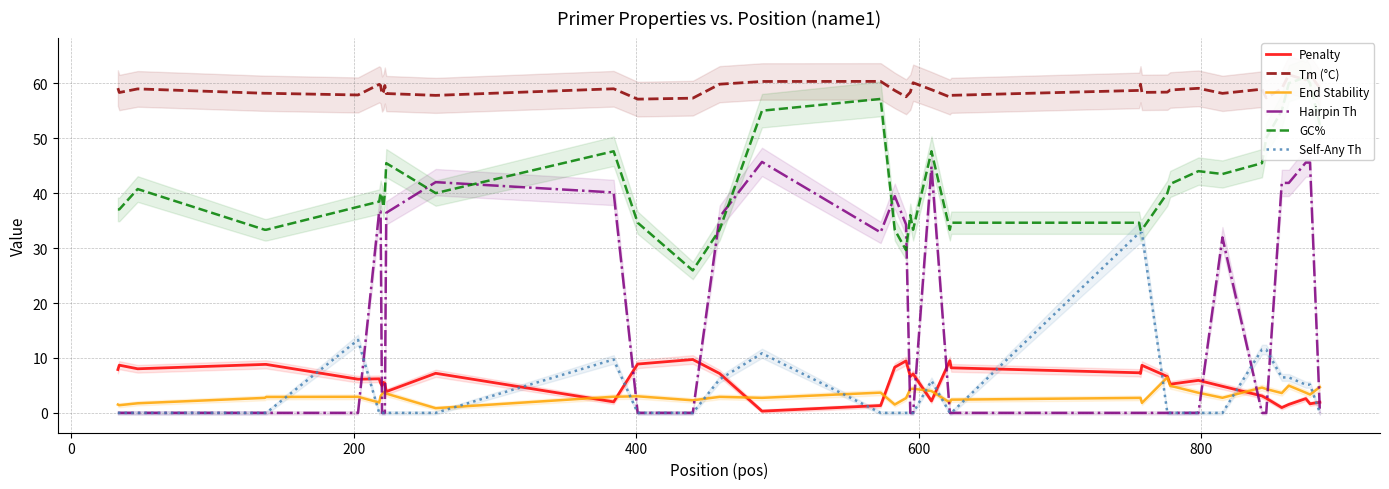

After their last crossing, which series has the higher values: Self-Any Th or Penalty?

Penalty